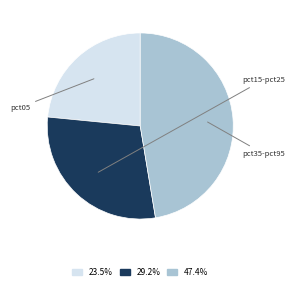

Do 29.2% and 23.5% together represent more than half of the pie?

Yes